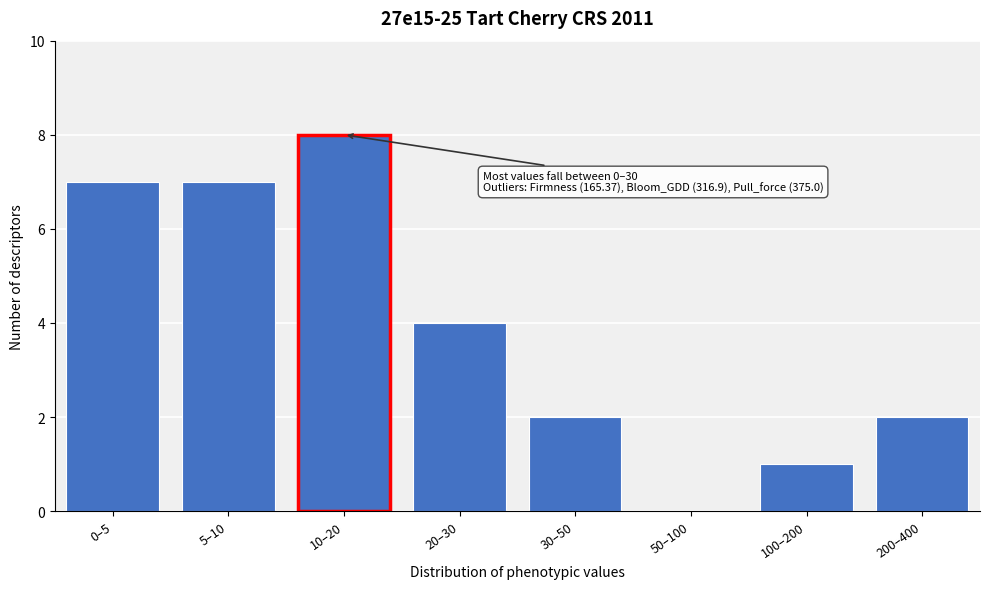

Reading left to right, what are all the values shown in this chart?

0–5=7	5–10=7	10–20=8	20–30=4	30–50=2	50–100=0	100–200=1	200–400=2